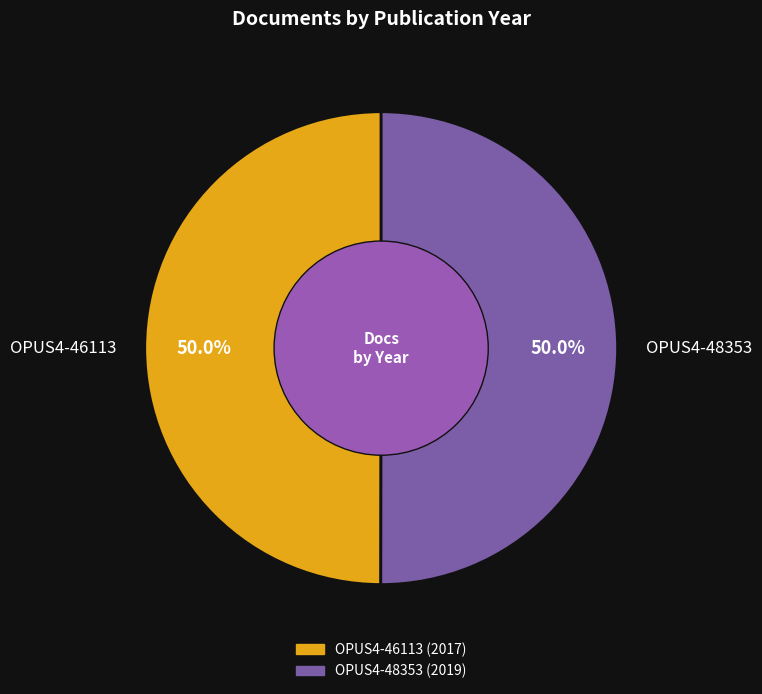

Approximately how many times larger is the value at OPUS4-46113 compared to OPUS4-48353?

1.0